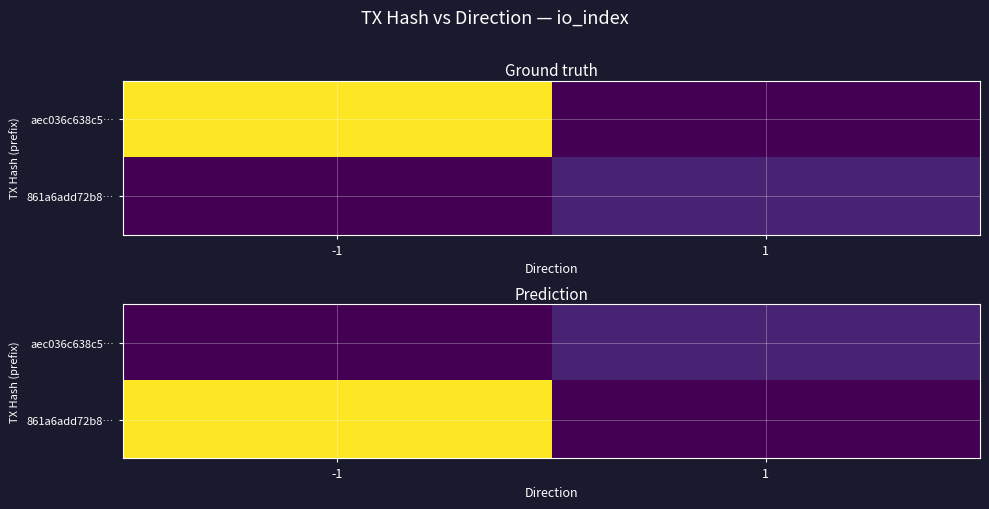

Is it true that 861a6add72b8… equals 17 at 1?

False